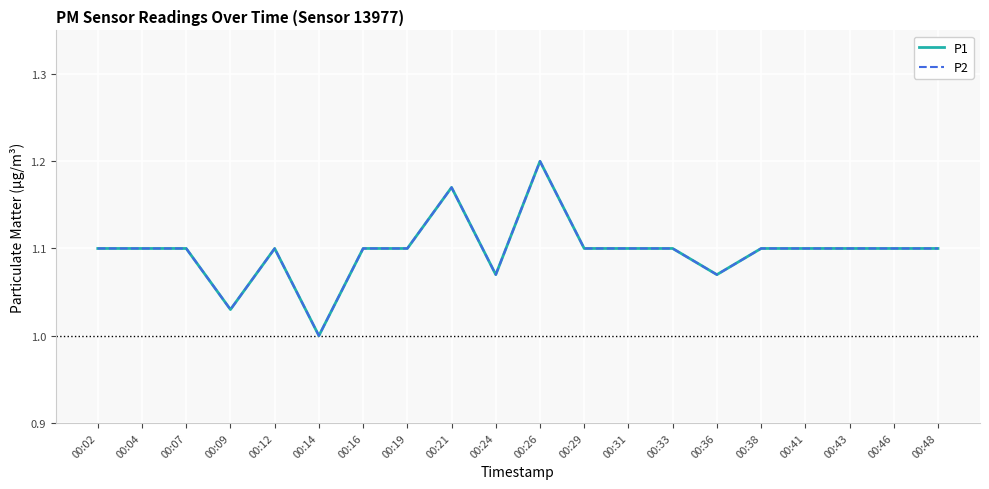

Which category has the lowest value in the P1 series?

00:14